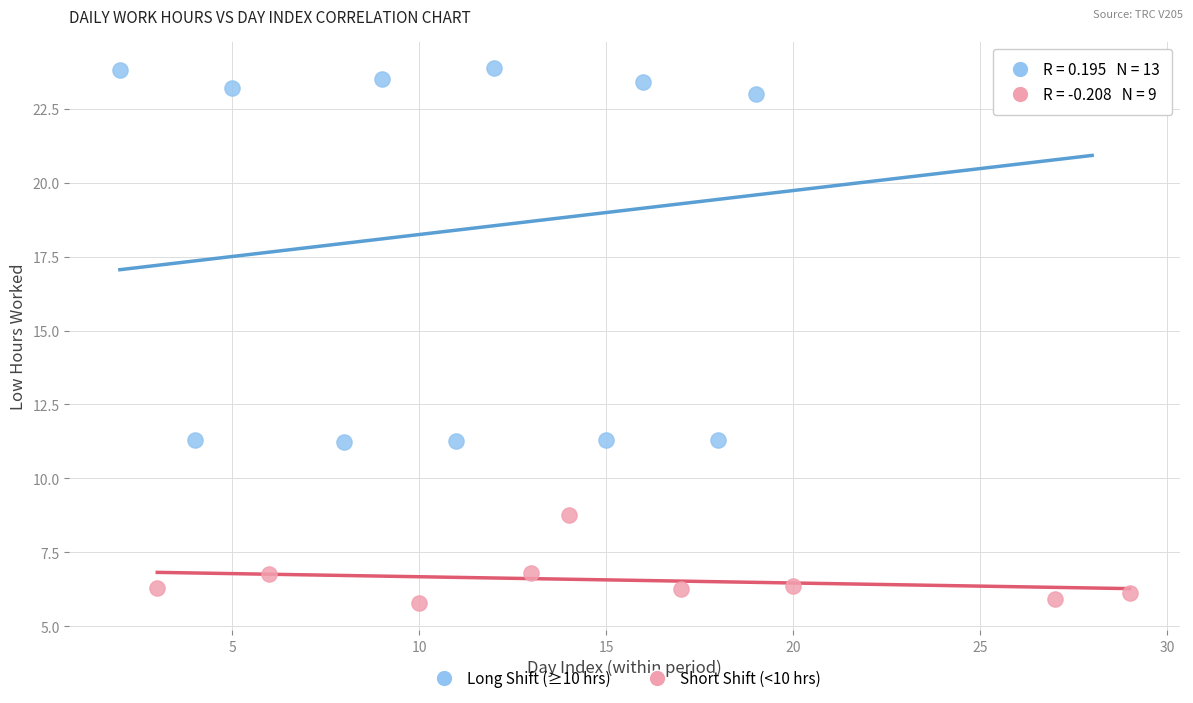

What are all the series names shown in the legend?

Long Shift (≥10 hrs), Short Shift (<10 hrs)